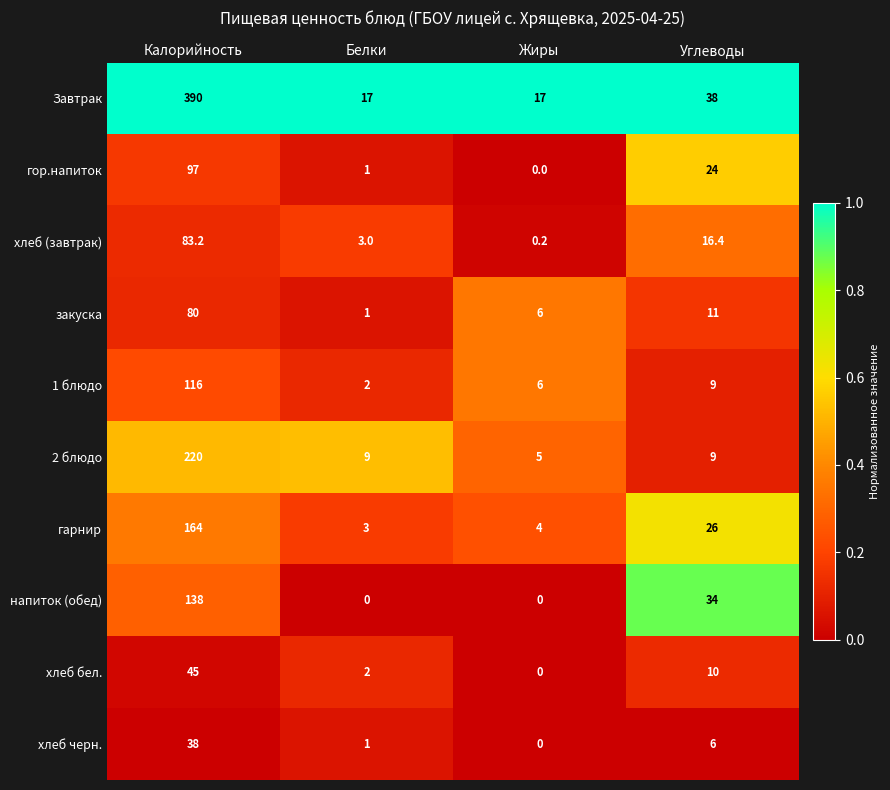

What is the difference between the maximum and minimum values in the закуска series?

79.0